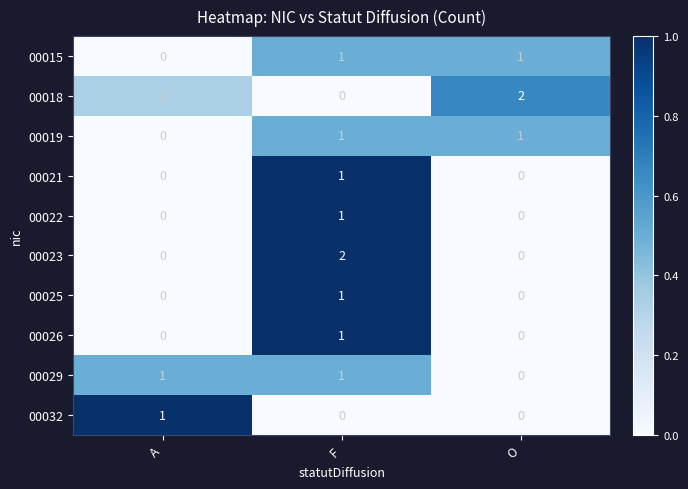

Count the number of data series in this chart.

10